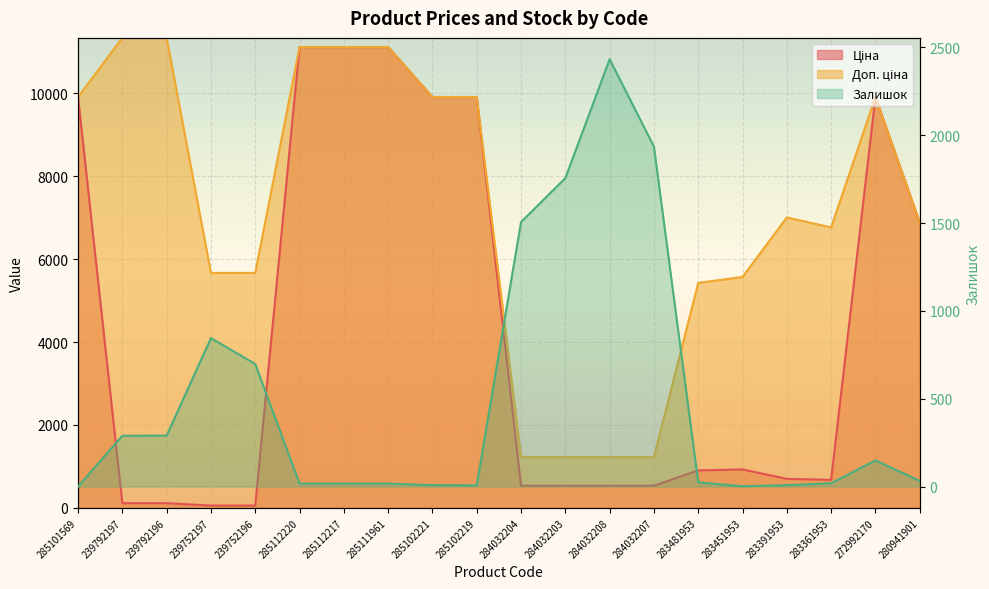

Rank the categories by Доп. ціна value from lowest to highest.

284032204, 284032203, 284032208, 284032207, 283481953, 283451953, 239752197, 239752196, 283361953, 280941901, 283391953, 285101569, 285102221, 285102219, 272992170, 285112220, 285112217, 285111961, 239792197, 239792196